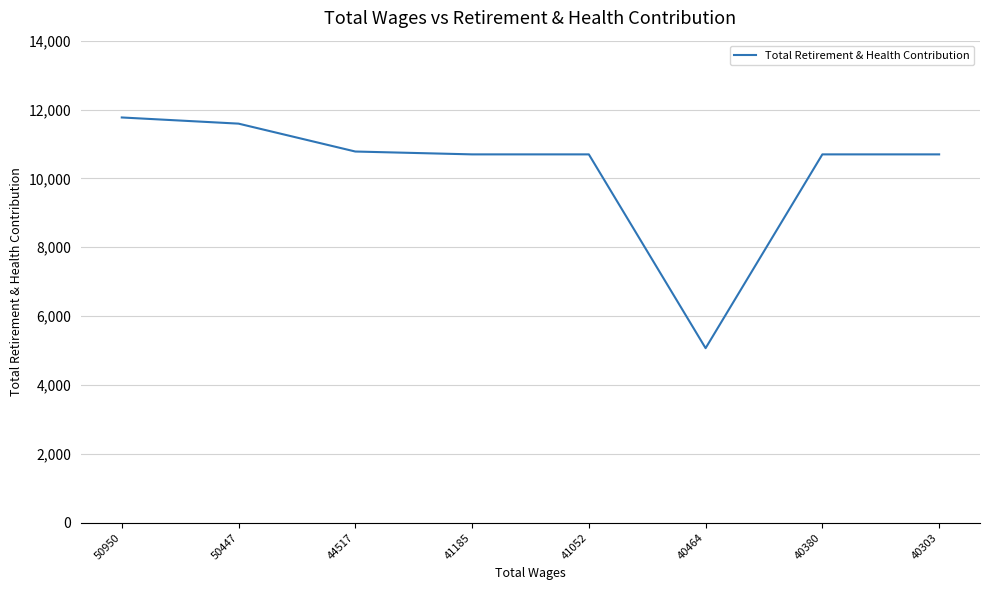

How many categories are shown in the chart?

8